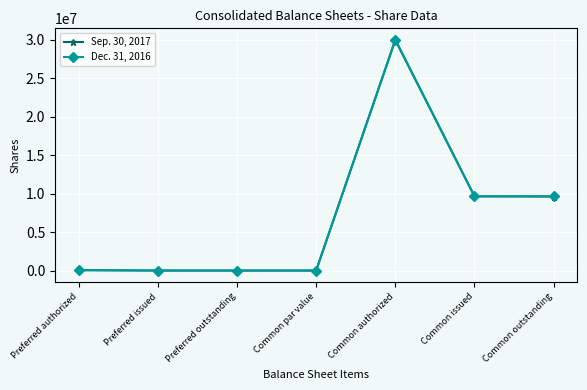

Which label corresponds to the largest value in the chart?

Common authorized